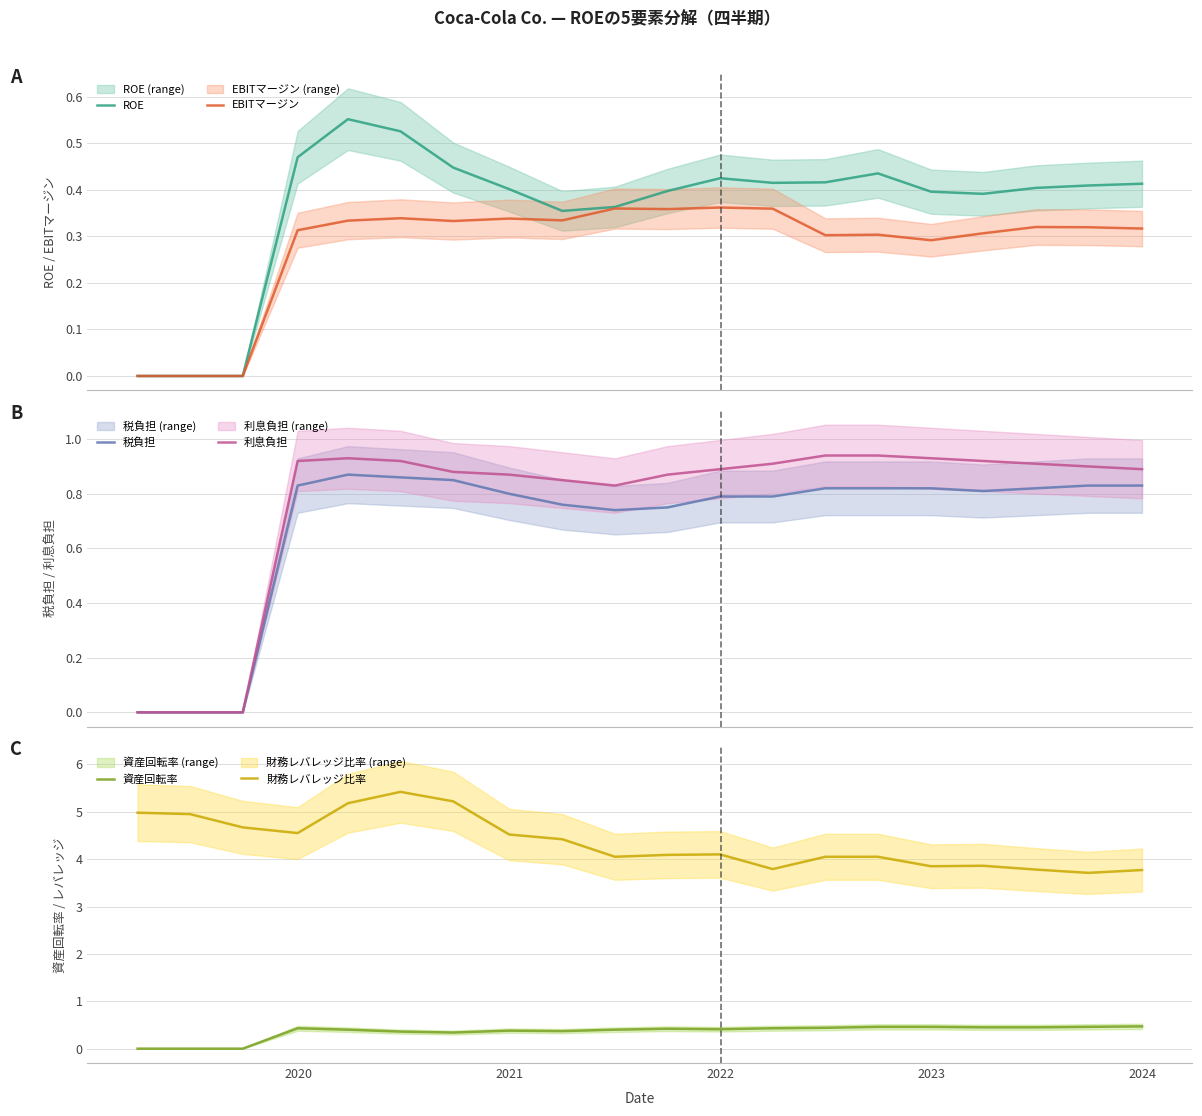

True or false: 利息負担 and 資産回転率 cross at least once.

False